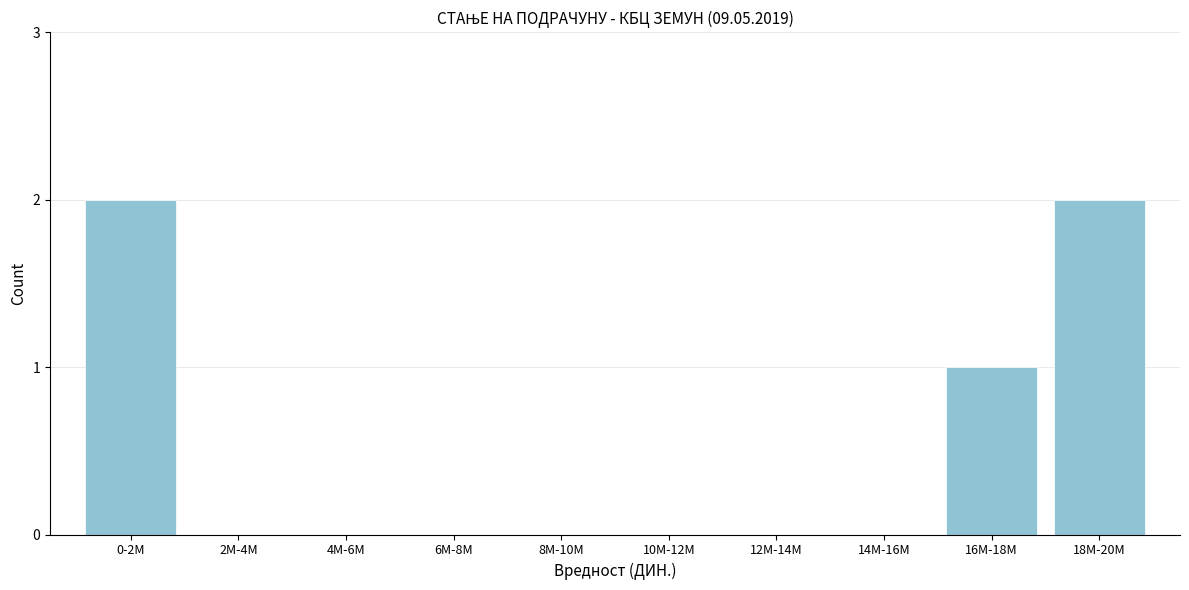

Reading left to right, transcribe all the data shown in this chart.

0-2M=2	2M-4M=0	4M-6M=0	6M-8M=0	8M-10M=0	10M-12M=0	12M-14M=0	14M-16M=0	16M-18M=1	18M-20M=2